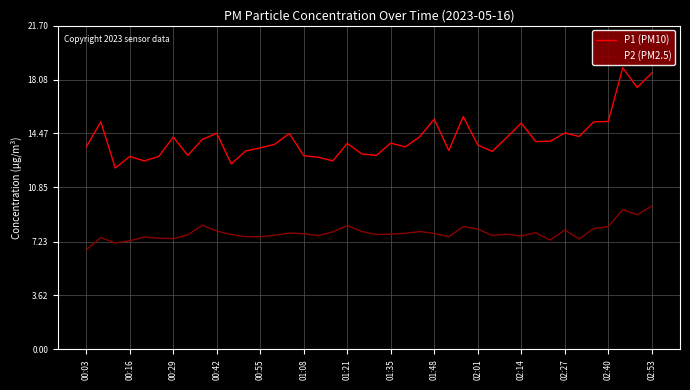

At how many categories does at least one series exceed 8?

40